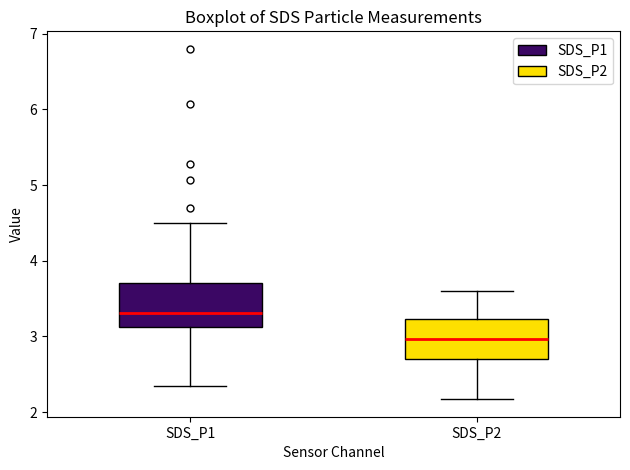

Reading left to right, transcribe this box plot: for each box, give where its median line is, the range the box spans, and where its two whiskers end, as read against the y-axis. The values are not printed on the chart, so give them approximately, as read against the axis.

SDS_P1: median 3.3, box 3.1 to 3.7, whiskers 2.4 to 4.5
SDS_P2: median 3.0, box 2.7 to 3.2, whiskers 2.2 to 3.6